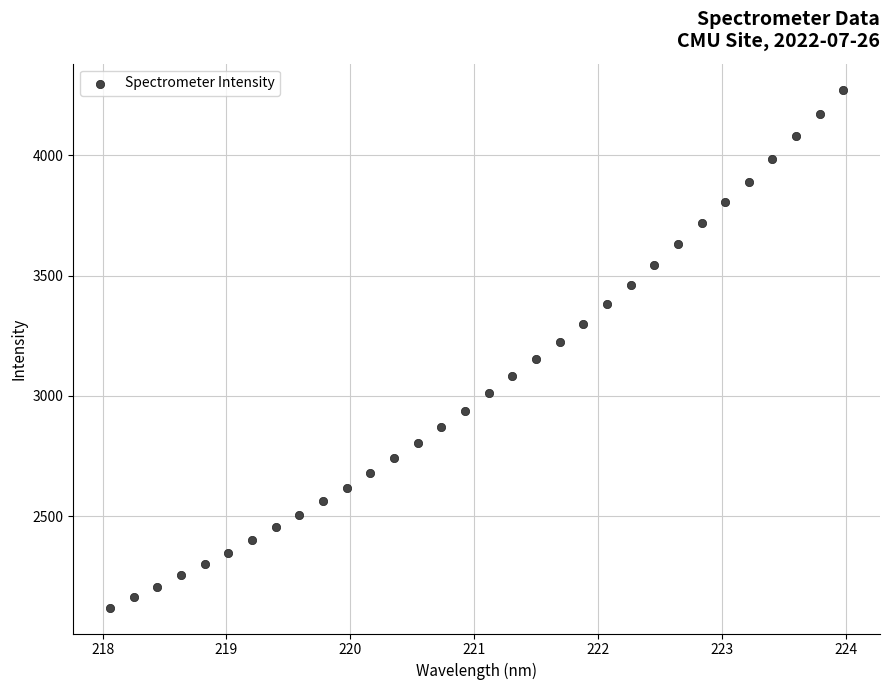

What is the range of X values (max minus min)?

5.9